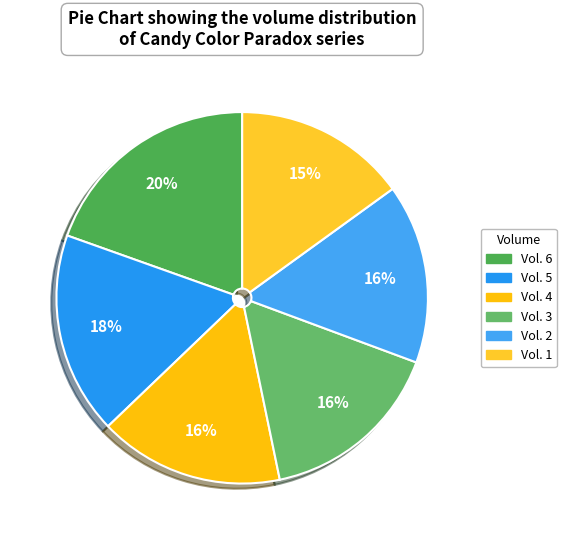

How many segments does this pie chart have?

6